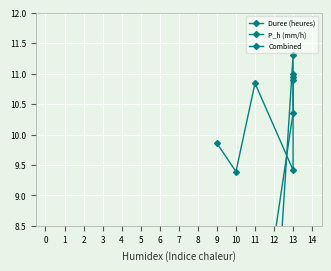

Which category has the lowest value in the Combined series?

11